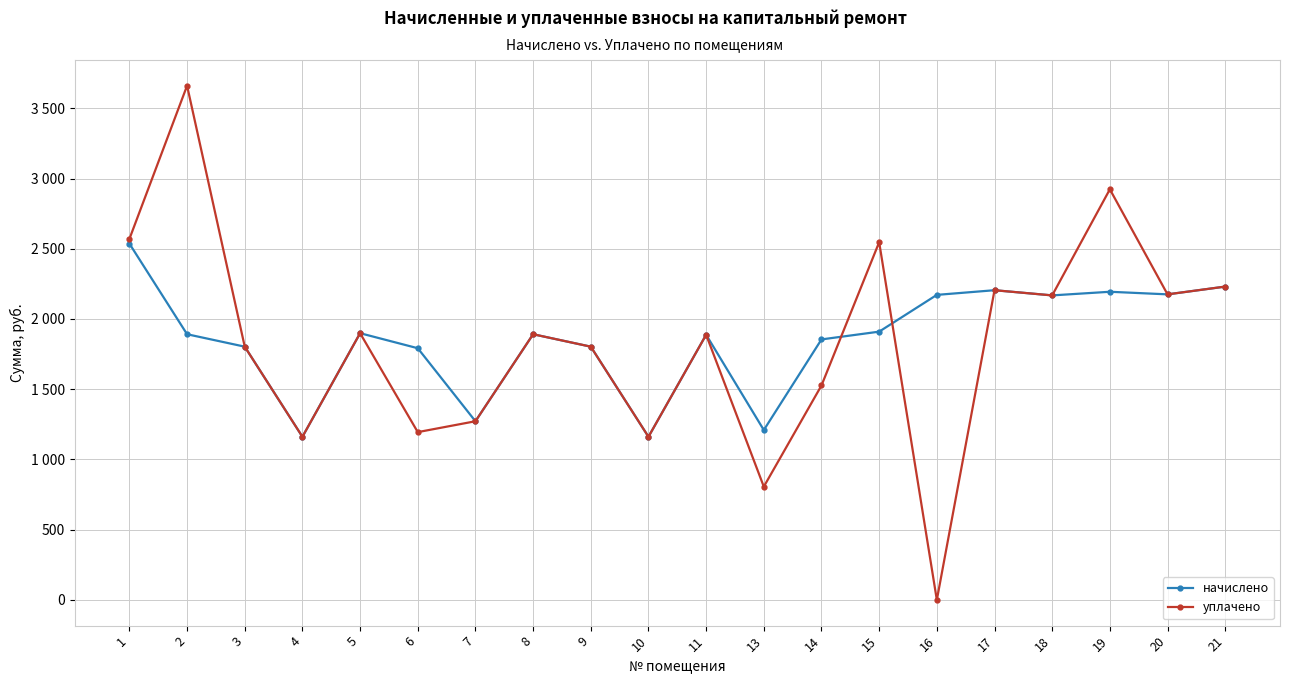

Is this an area chart (filled region under the line)?

No